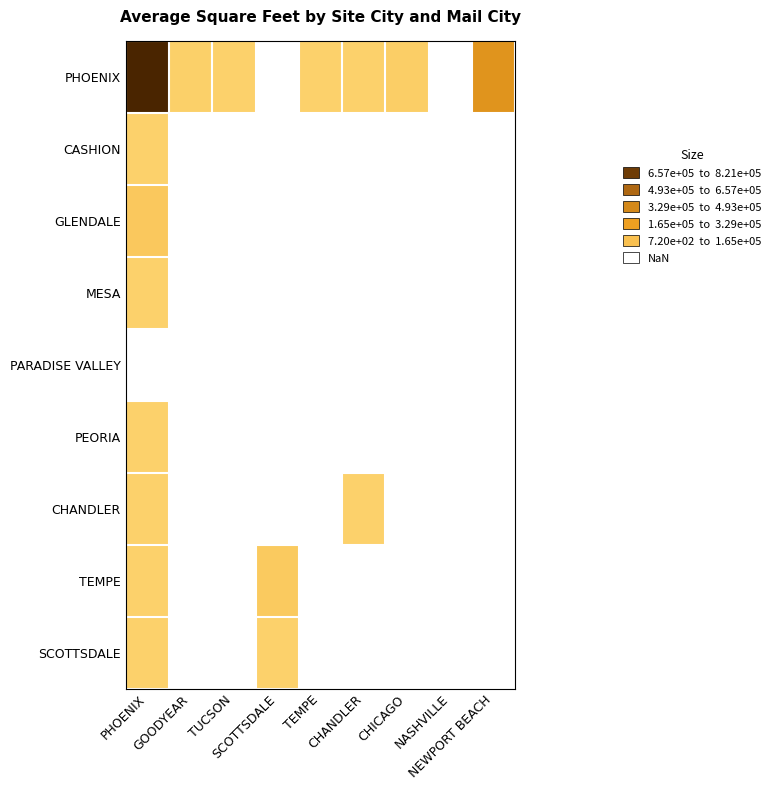

Which has a higher value, NEWPORT BEACH or CHICAGO?

NEWPORT BEACH